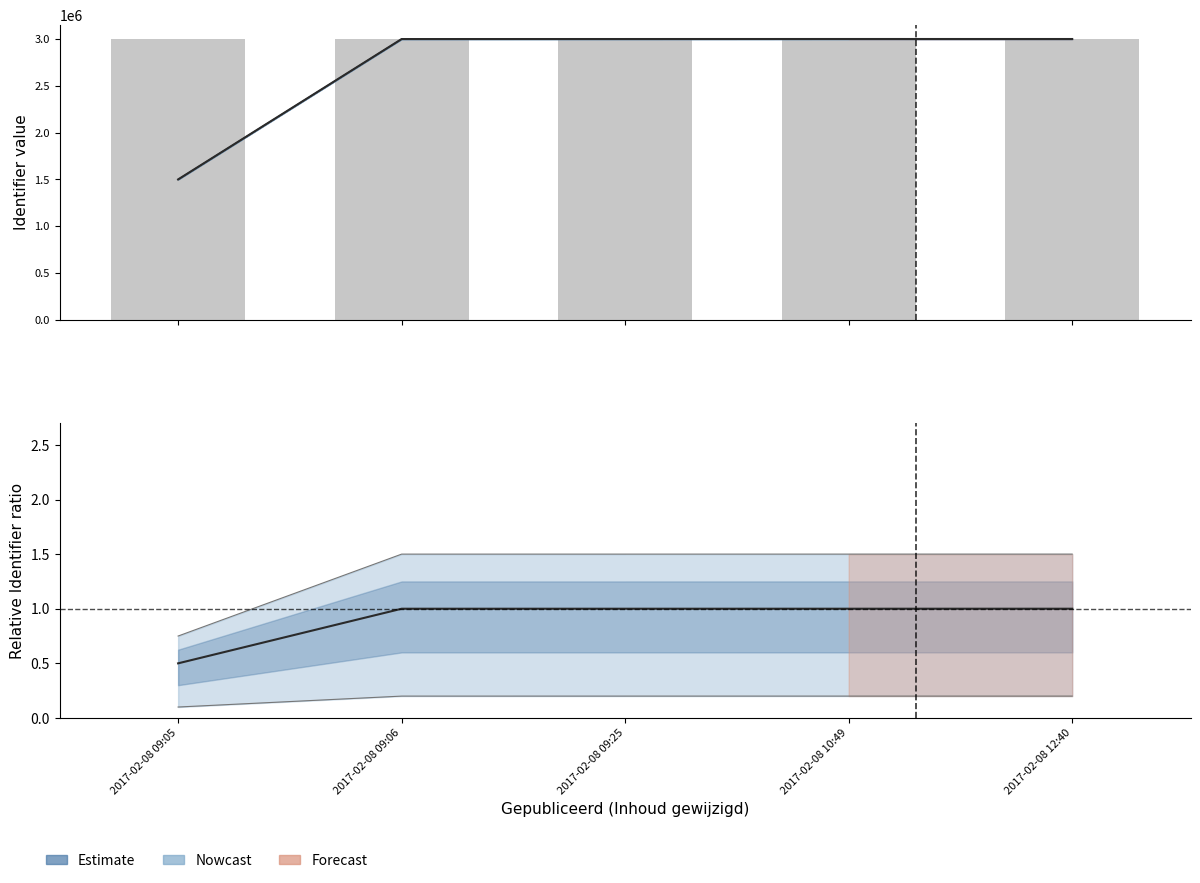

True or false: the data shows 3001621 at 2017-02-08 10:49.

True